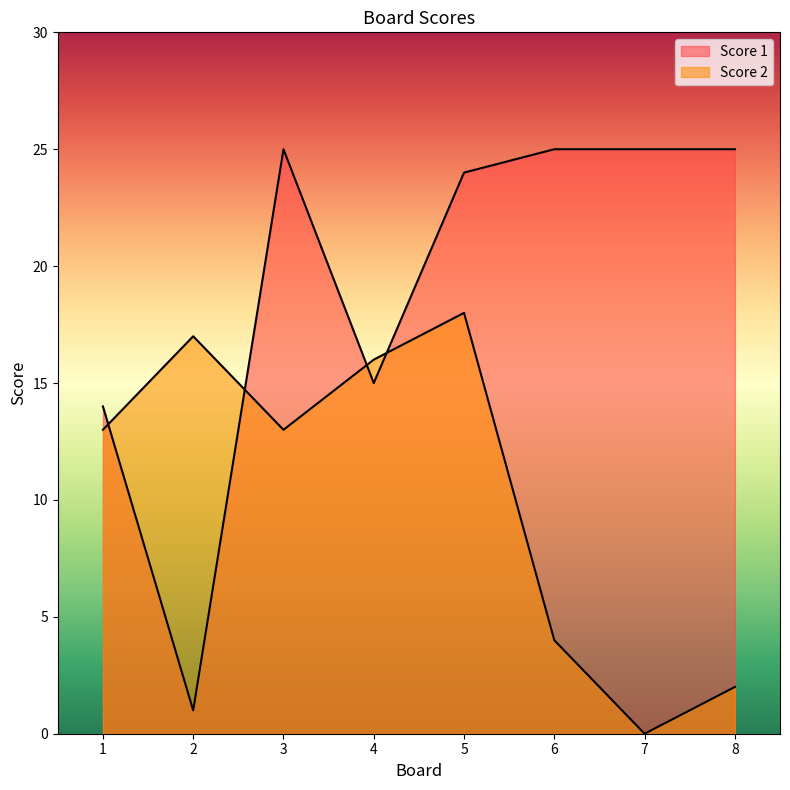

True or false: Score 2 has a value of 24 at 5.

False